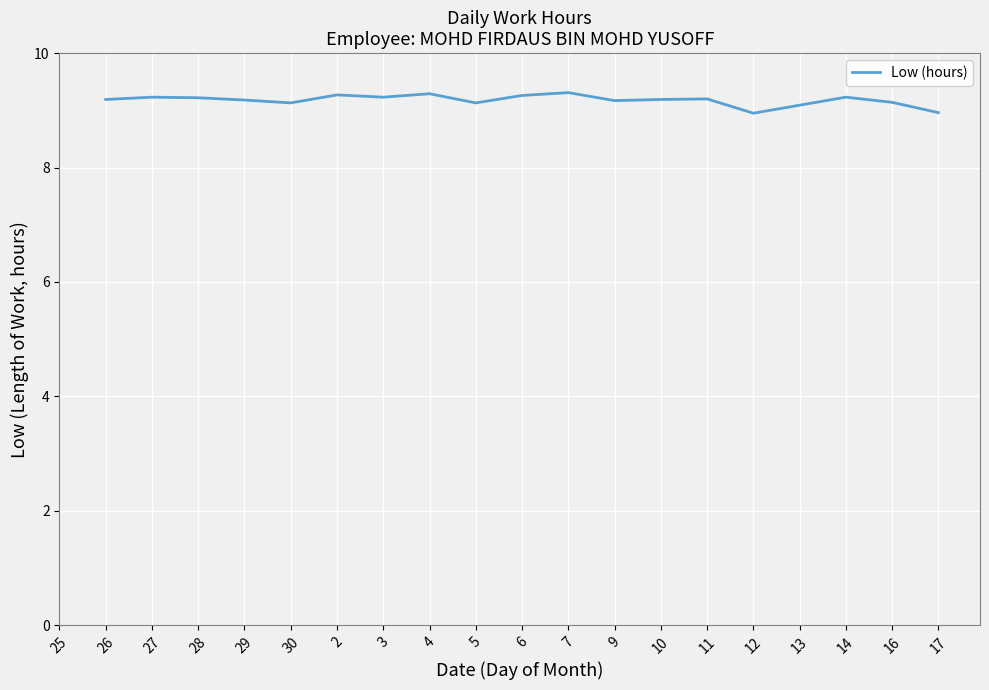

What is the difference between the second highest and minimum values?

0.3